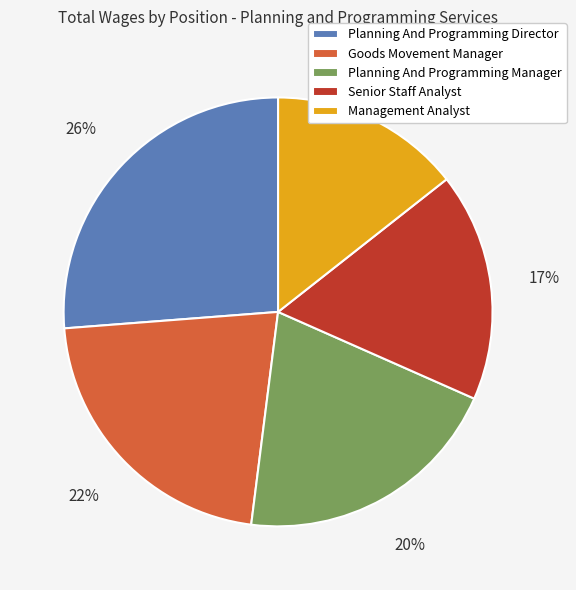

Count the number of slices in the pie.

5